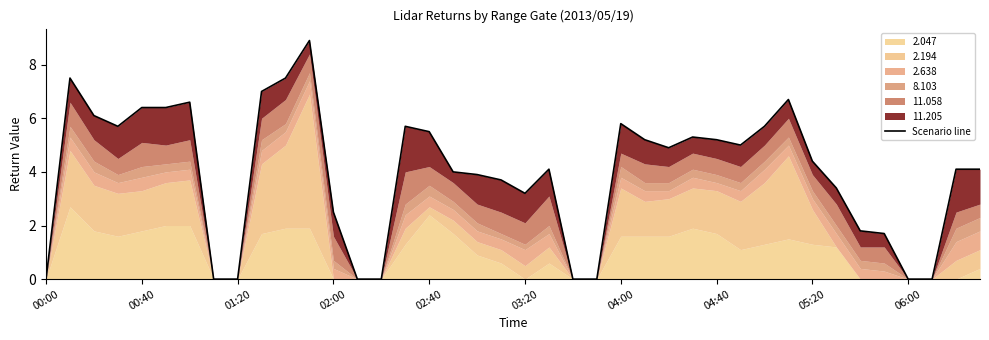

Which category has the lowest value across all series?

00:00